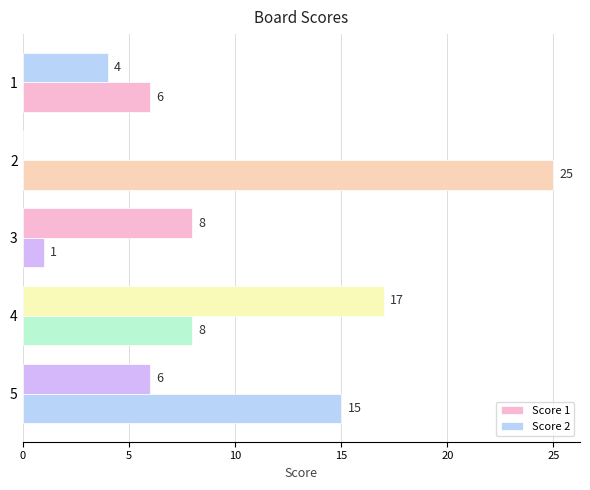

Count the number of data series in this chart.

2